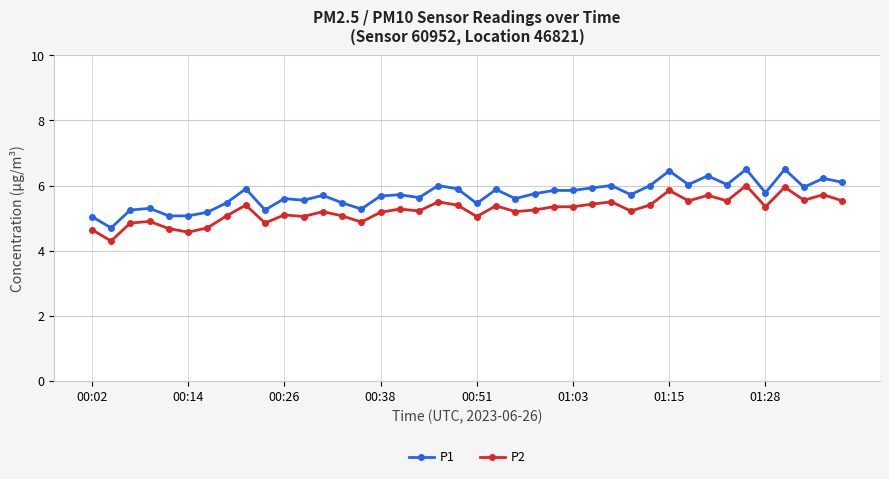

True or false: P1 has more than 0 interior local peaks.

True